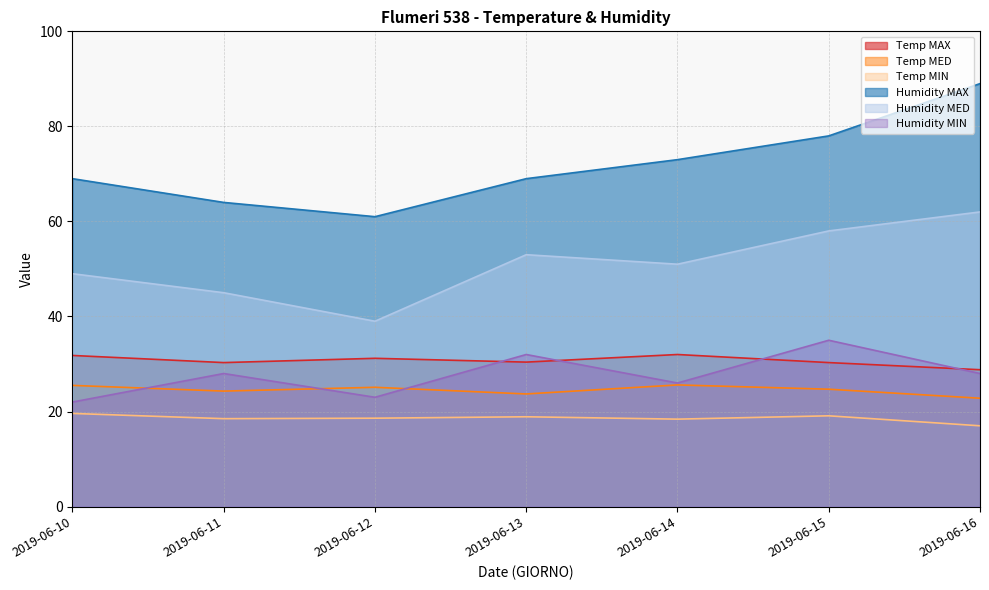

The Temp MED series shows 22.8 at 2019-06-16. True or false?

True